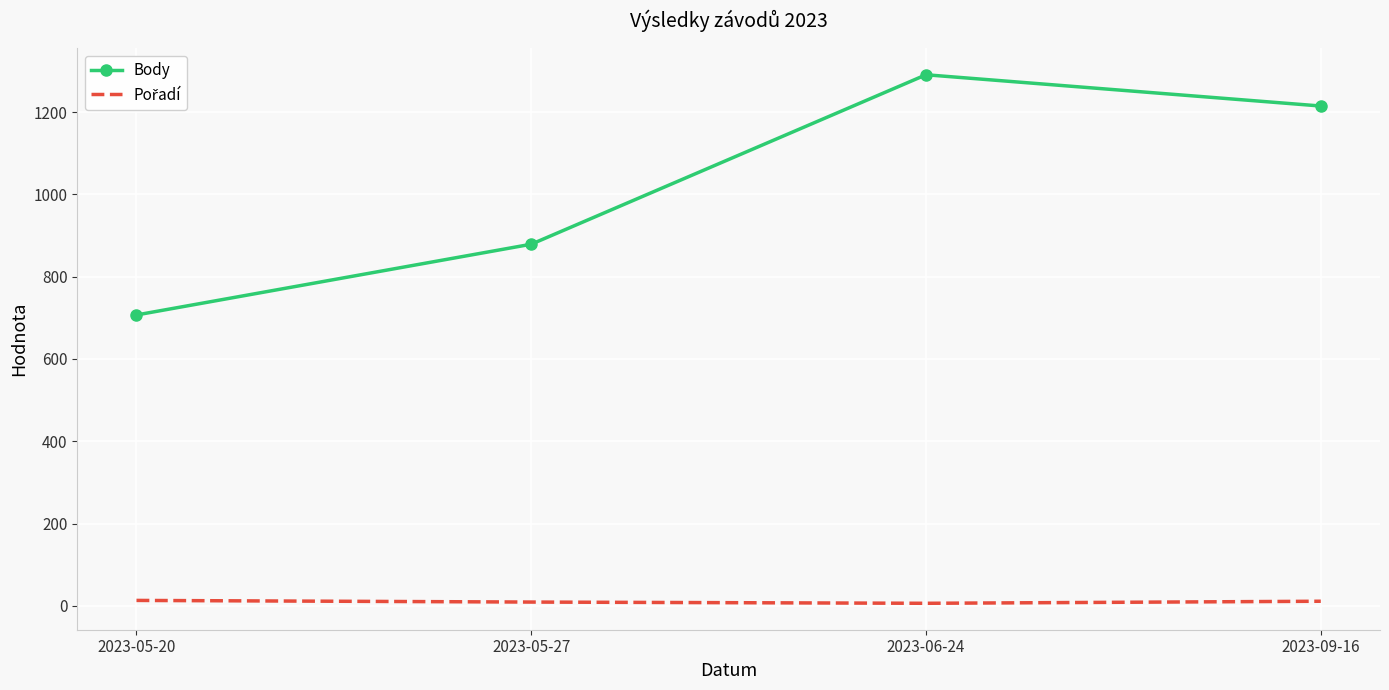

Rank the categories by Body value from lowest to highest.

2023-05-20, 2023-05-27, 2023-09-16, 2023-06-24